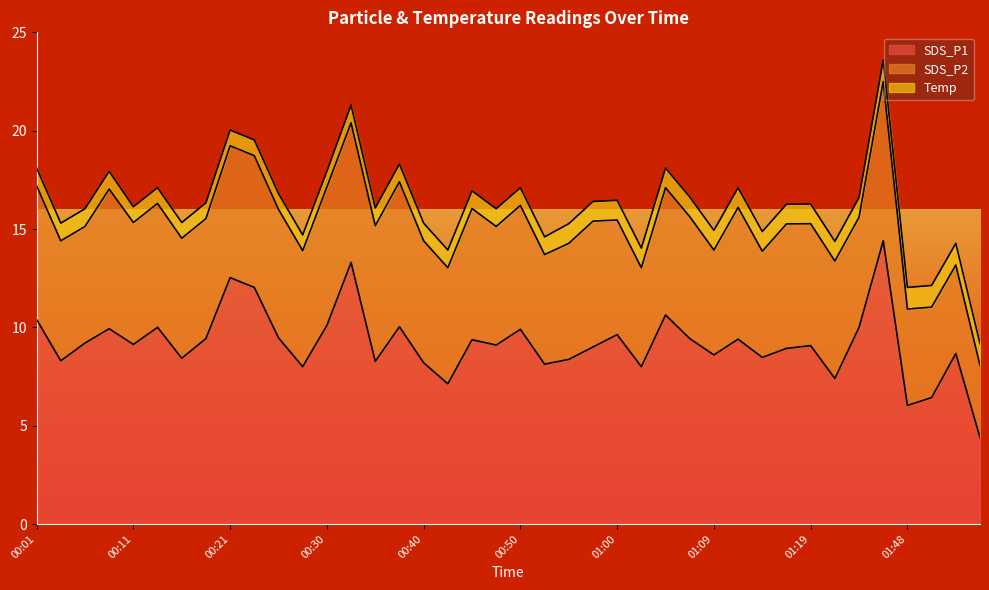

What is the average value of the Temp series?

0.9